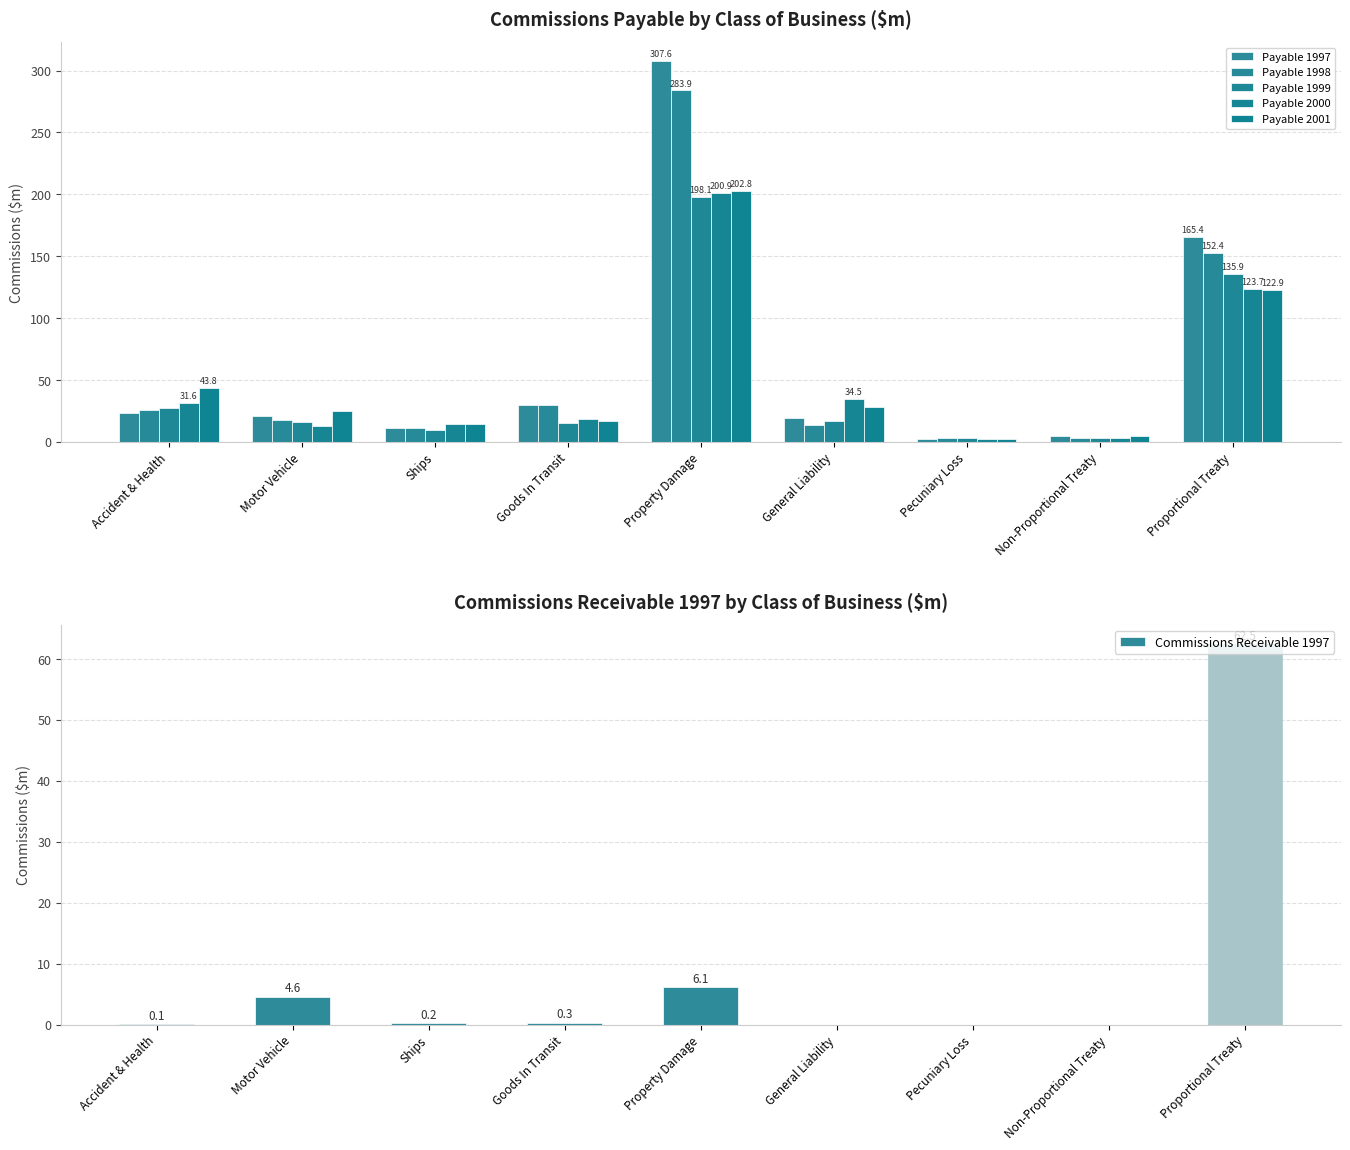

What is the total value across all series at General Liability?

112.8